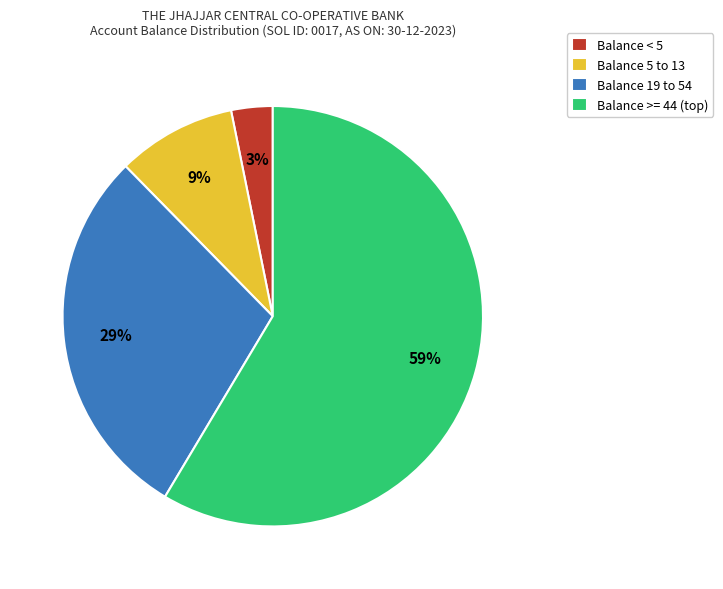

Does any single category account for the majority?

Yes